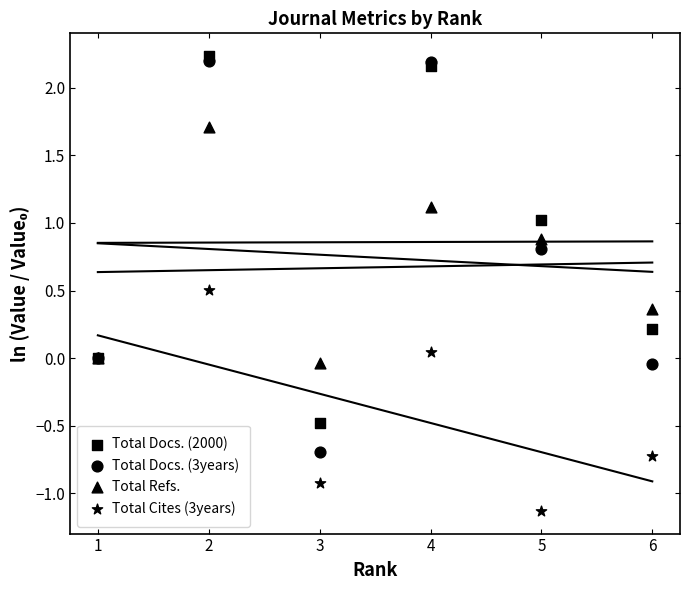

Which series contains the lowest Y value?

Total Cites (3years)